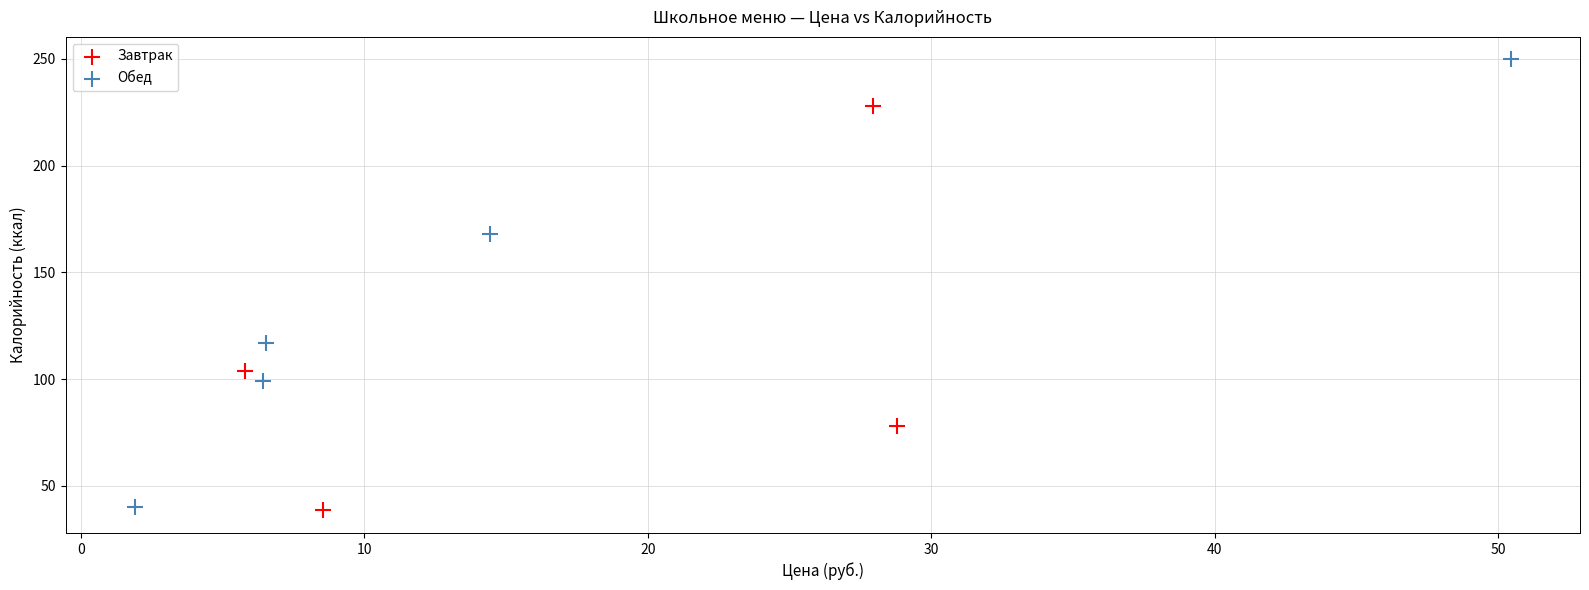

Which series reaches the maximum Y coordinate?

Обед